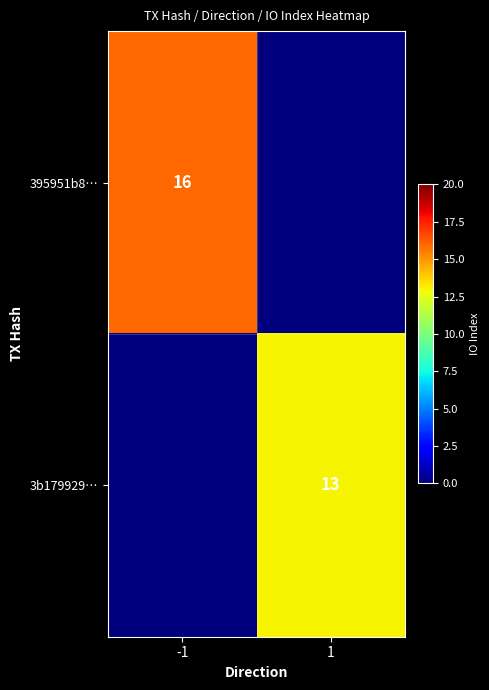

True or false: 395951b8… has a value of 16 at -1.

True